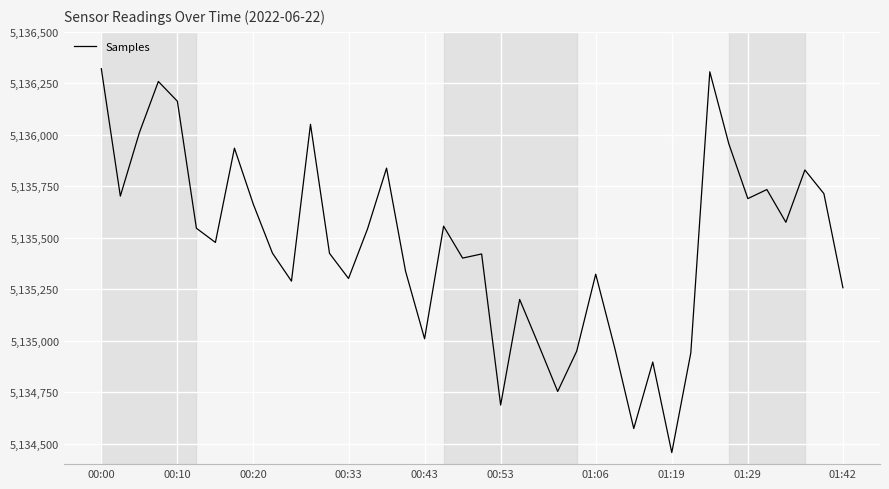

What is the difference between the maximum and minimum values?

1865